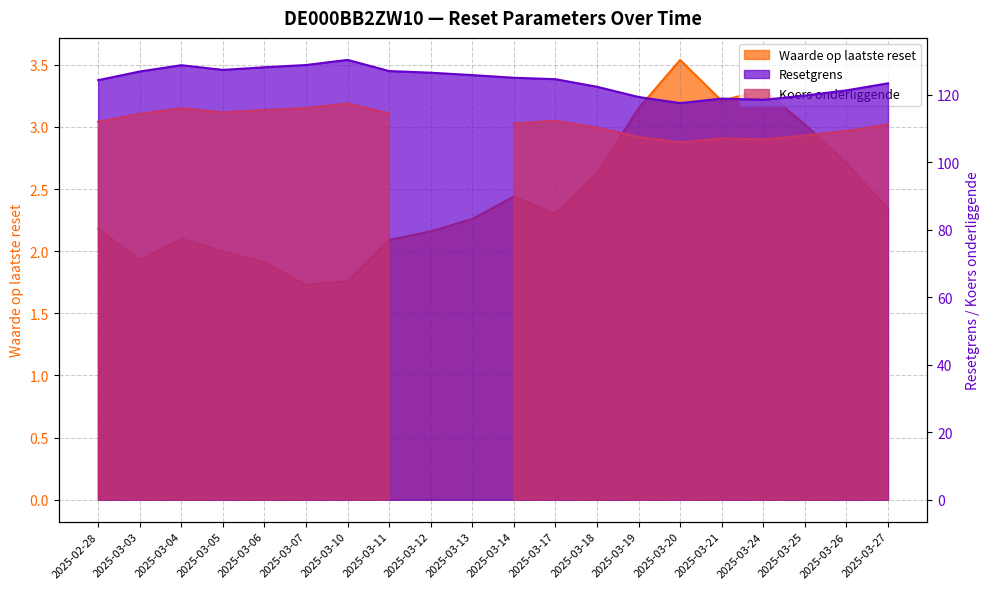

What position from the left is 2025-03-25?

18